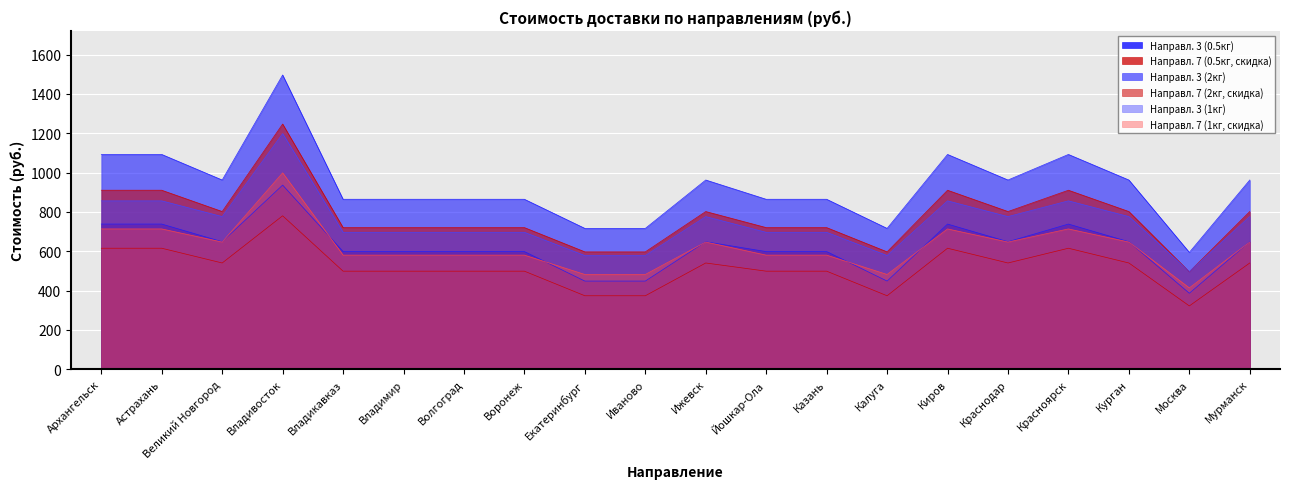

At which category is the sum across all series the highest?

Владивосток